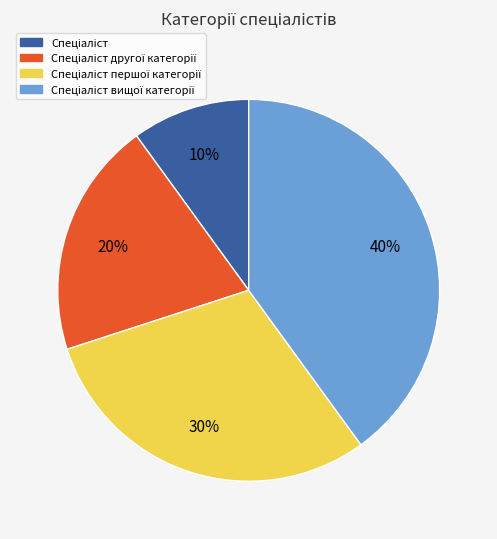

Is there any slice that represents more than half of the pie?

No